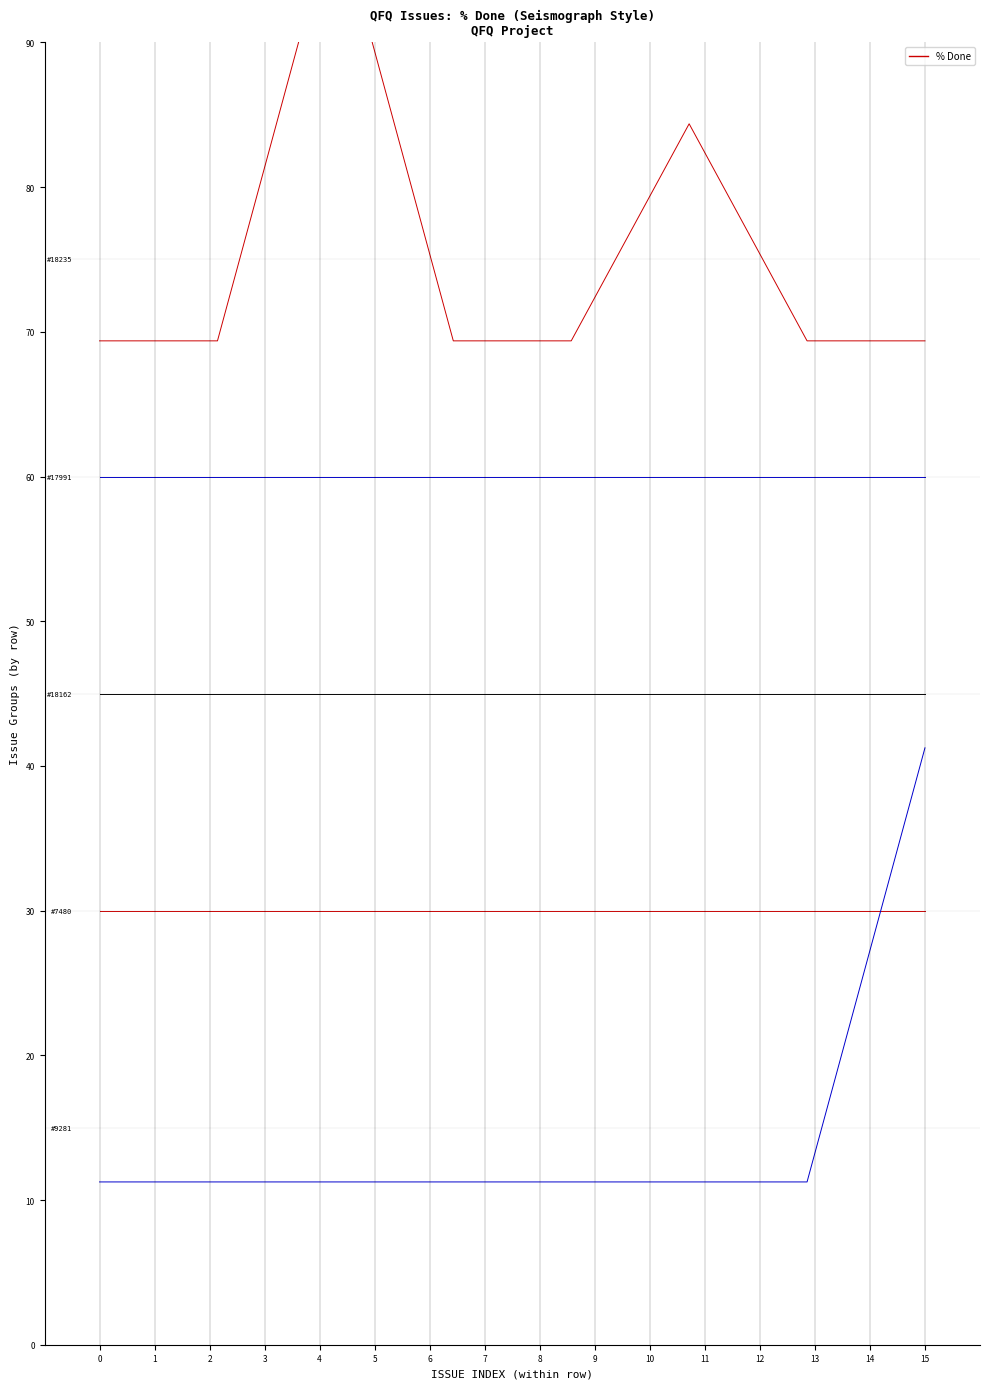

Approximately how many times larger is the value at 7 compared to 5?

0.8